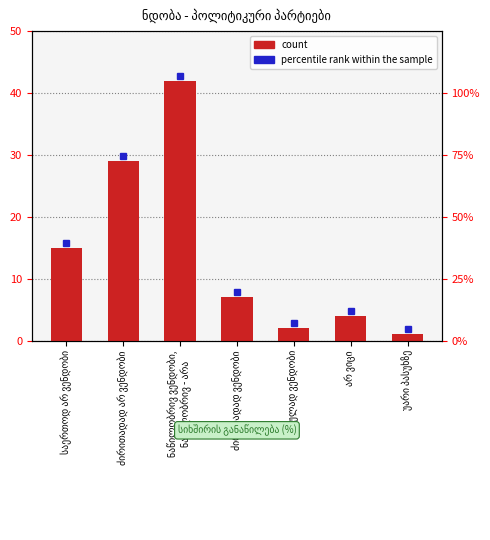

Reading left to right, extract all data points from this chart.

15	29	42	7	2	4	1